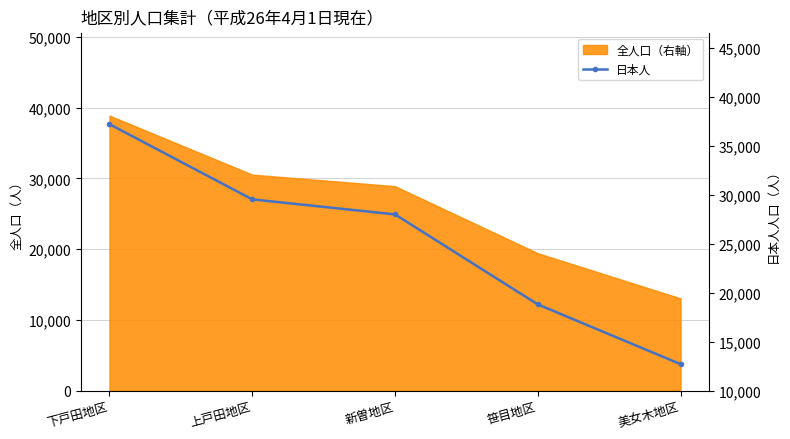

Does the chart have visible grid lines?

Yes